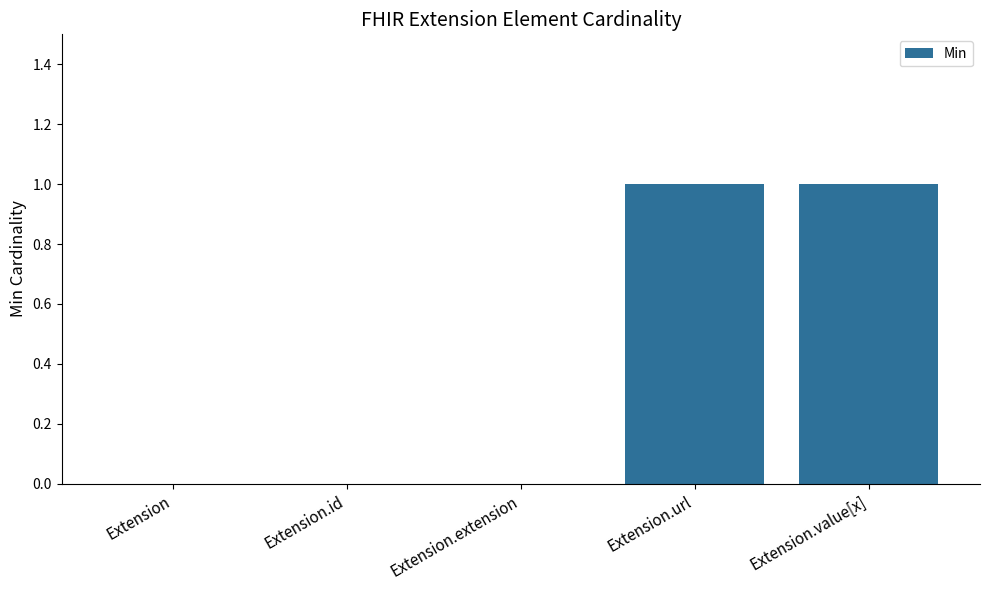

The value at Extension.id is -1. True or false?

False